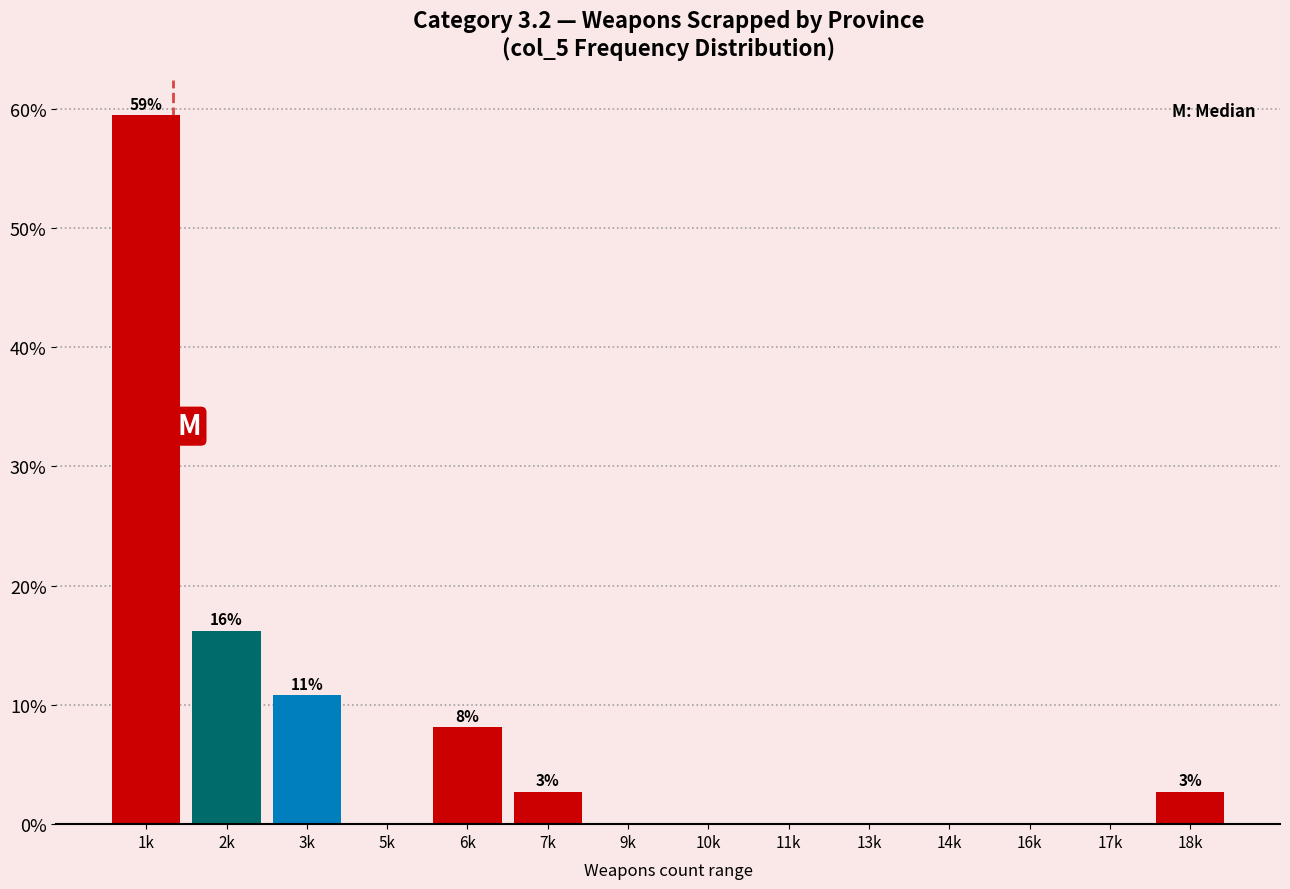

Reading left to right, what are all the values shown in this chart?

1k=59.5	2k=16.2	3k=10.8	5k=0.0	6k=8.1	7k=2.7	9k=0.0	10k=0.0	11k=0.0	13k=0.0	14k=0.0	16k=0.0	17k=0.0	18k=2.7